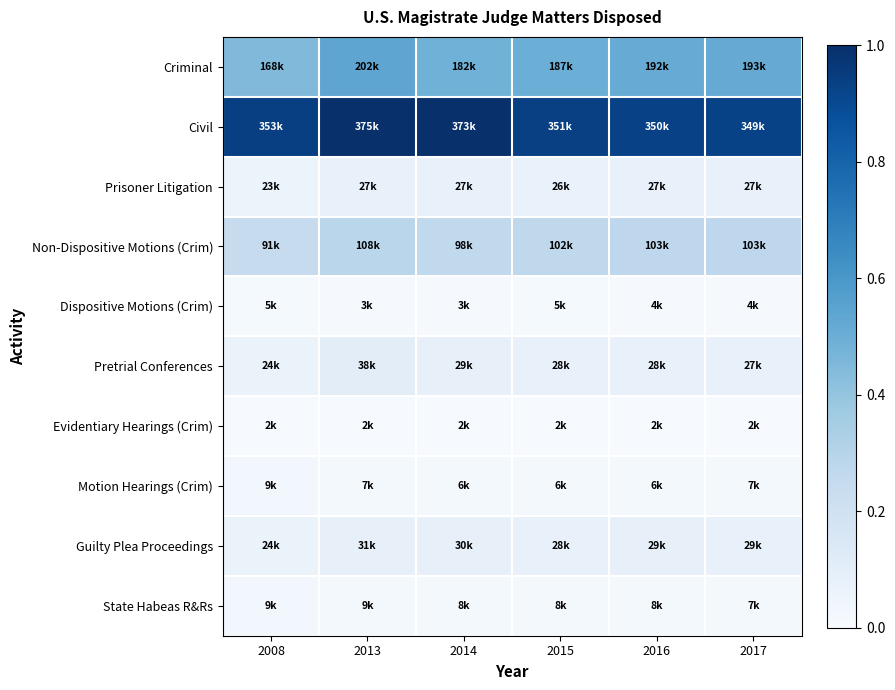

Which series changed the most between 2014 and 2016?

Civil